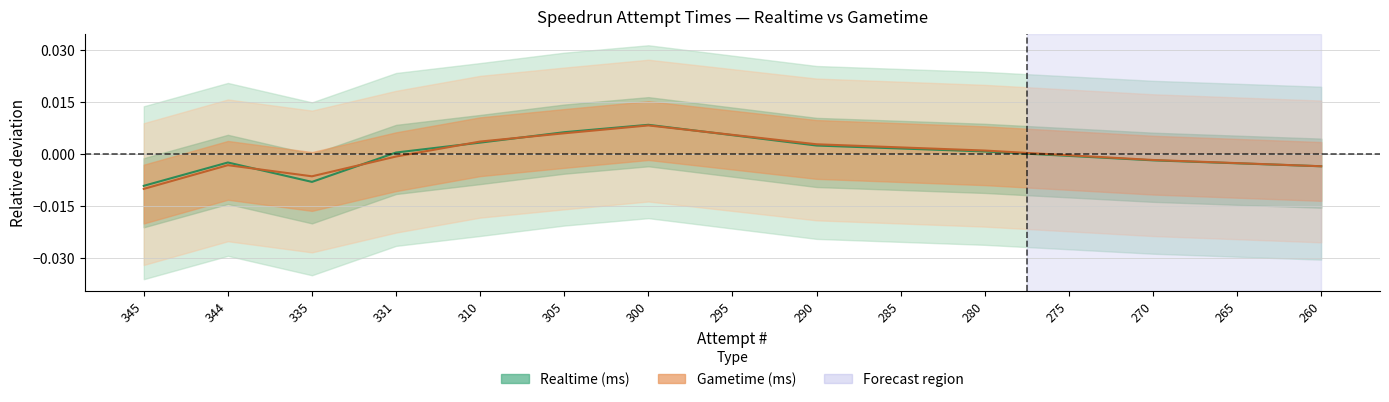

Which series has the largest range (max minus min)?

Gametime (ms)